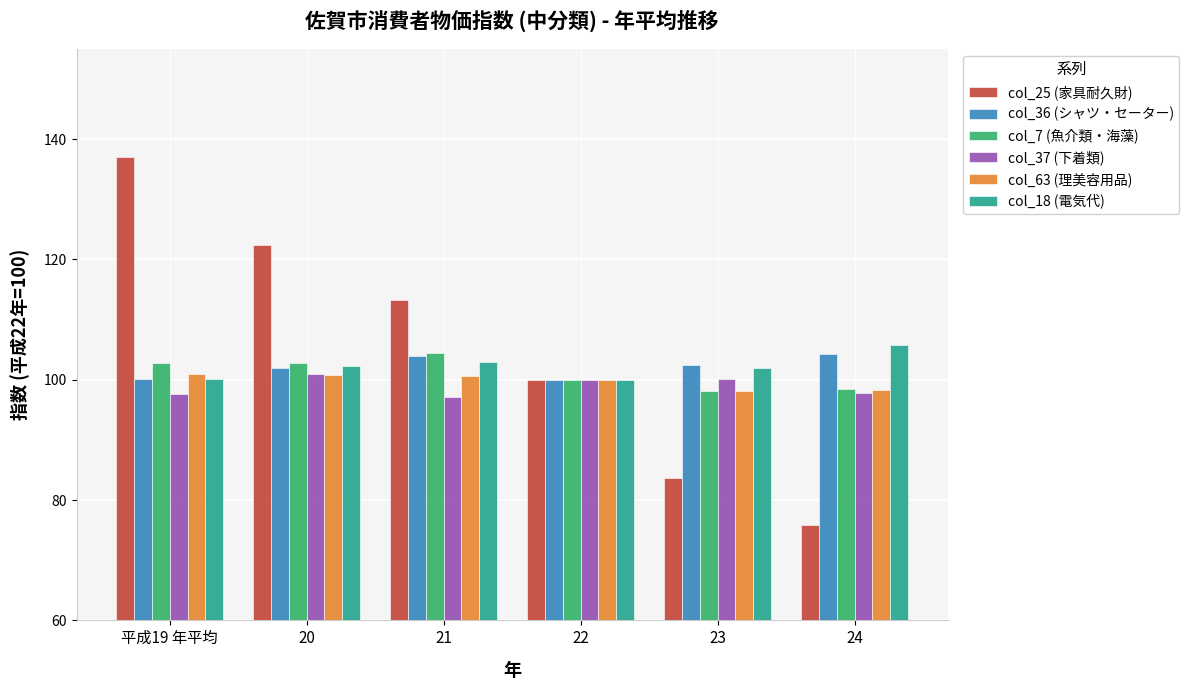

What is the smallest value displayed?

75.8